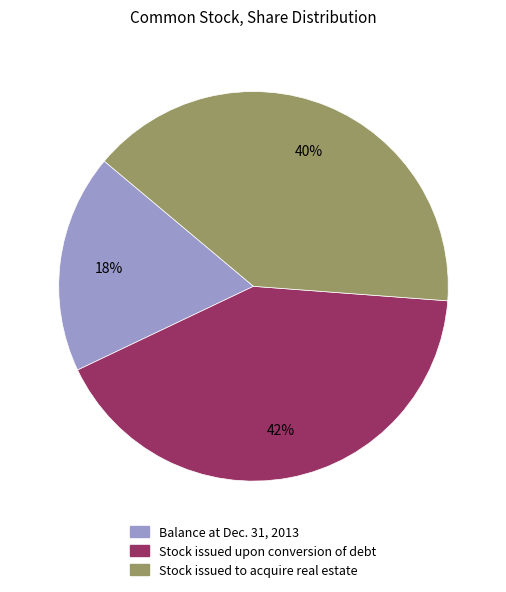

Rank the categories by value from lowest to highest.

Balance at Dec. 31, 2013, Stock issued to acquire real estate, Stock issued upon conversion of debt